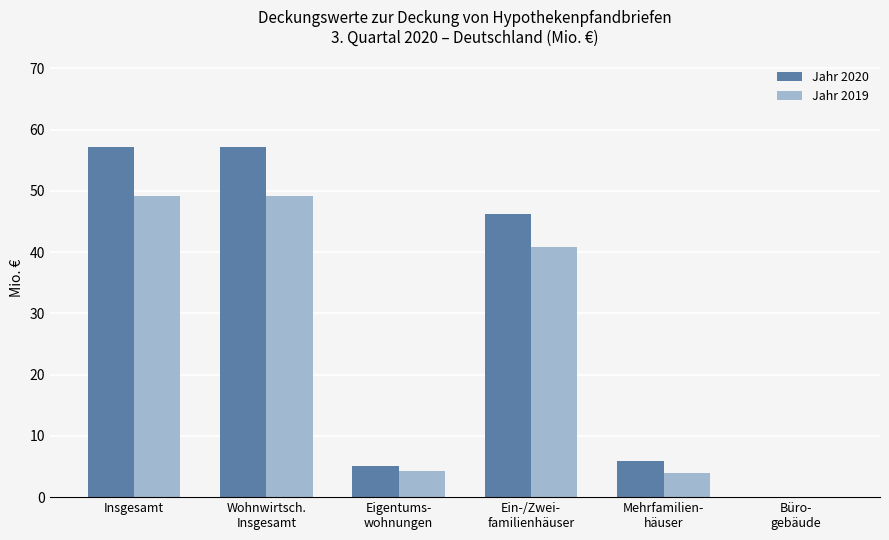

Between Insgesamt and Ein-/Zwei-
familienhäuser, which series saw the biggest shift?

Jahr 2020